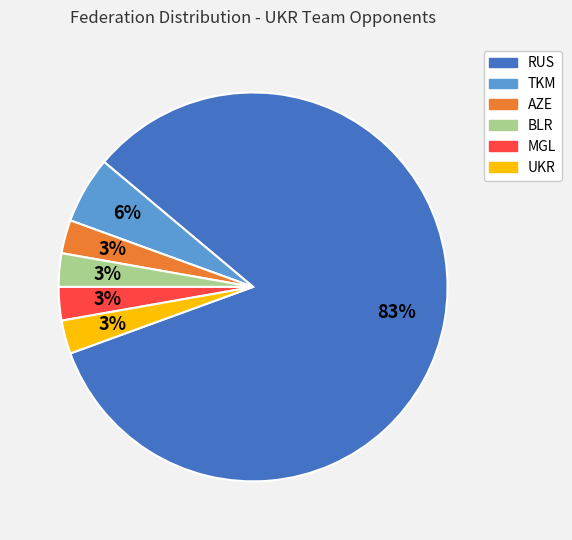

Does any single category account for the majority?

Yes